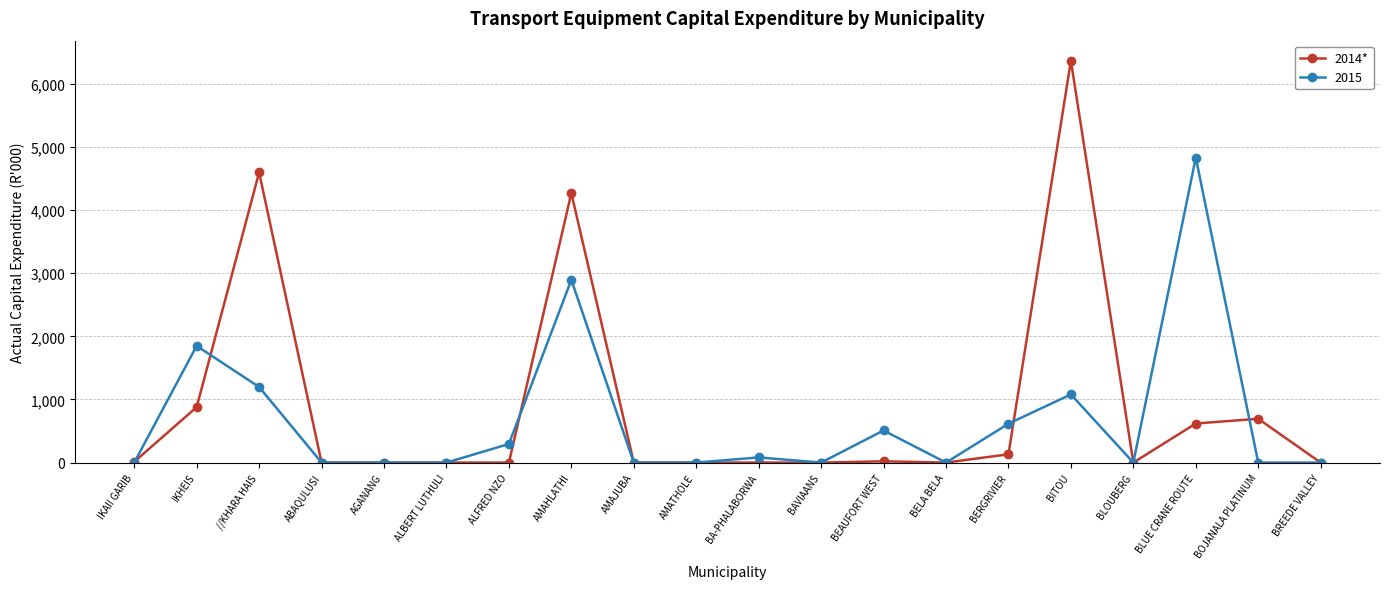

How many data points does each series have?

20